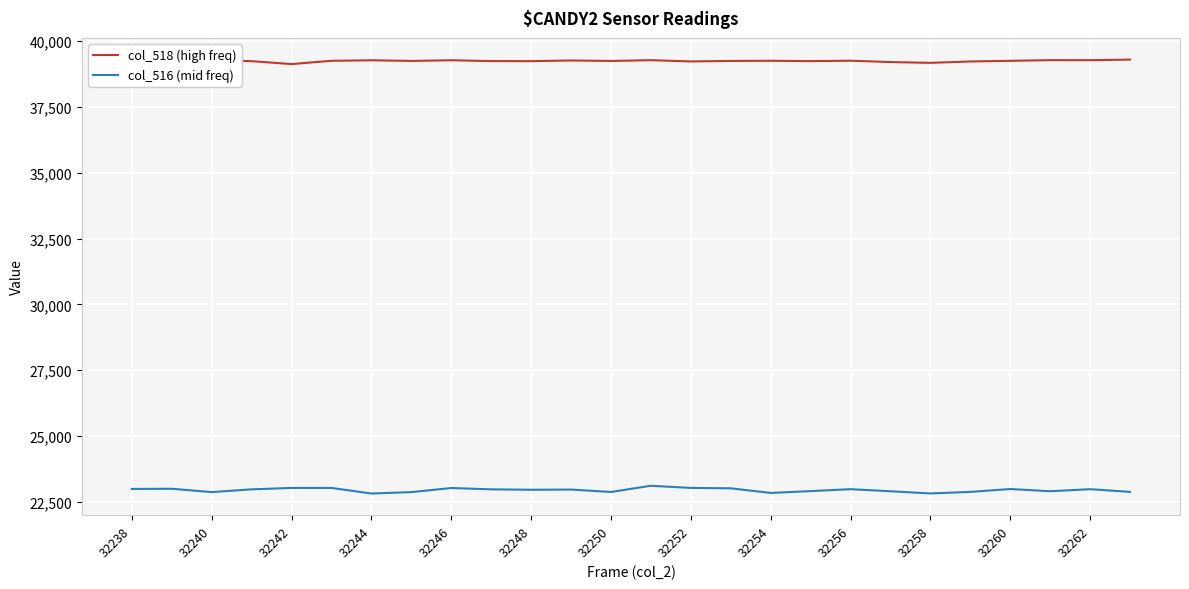

What is the greatest value displayed?

39303